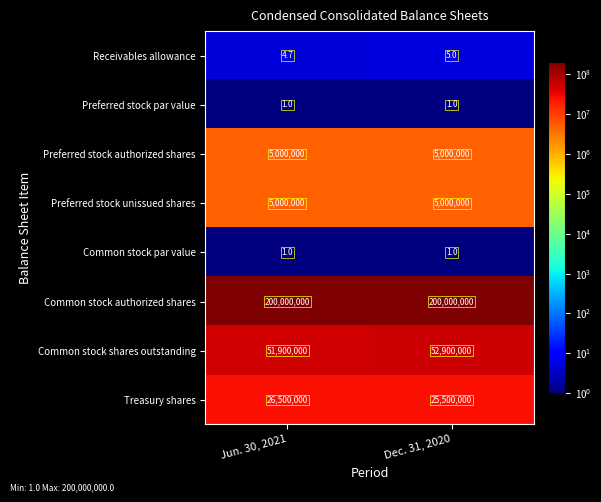

List the labels in order of Common stock shares outstanding value, smallest first.

Jun. 30, 2021, Dec. 31, 2020